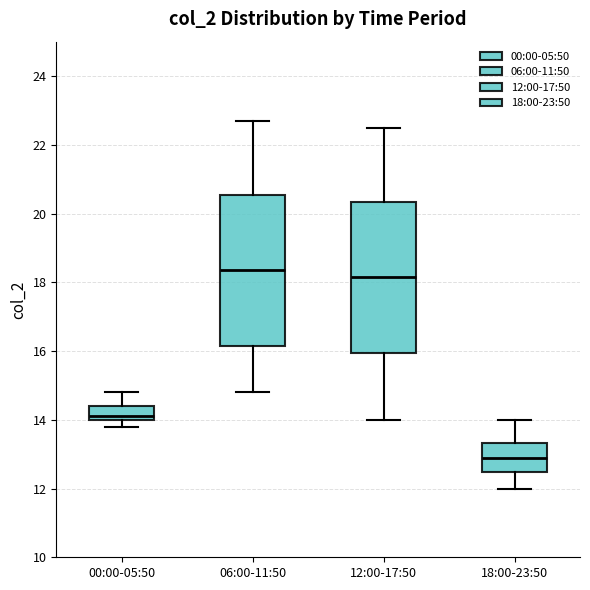

Which box's median line is the lowest?

18:00-23:50